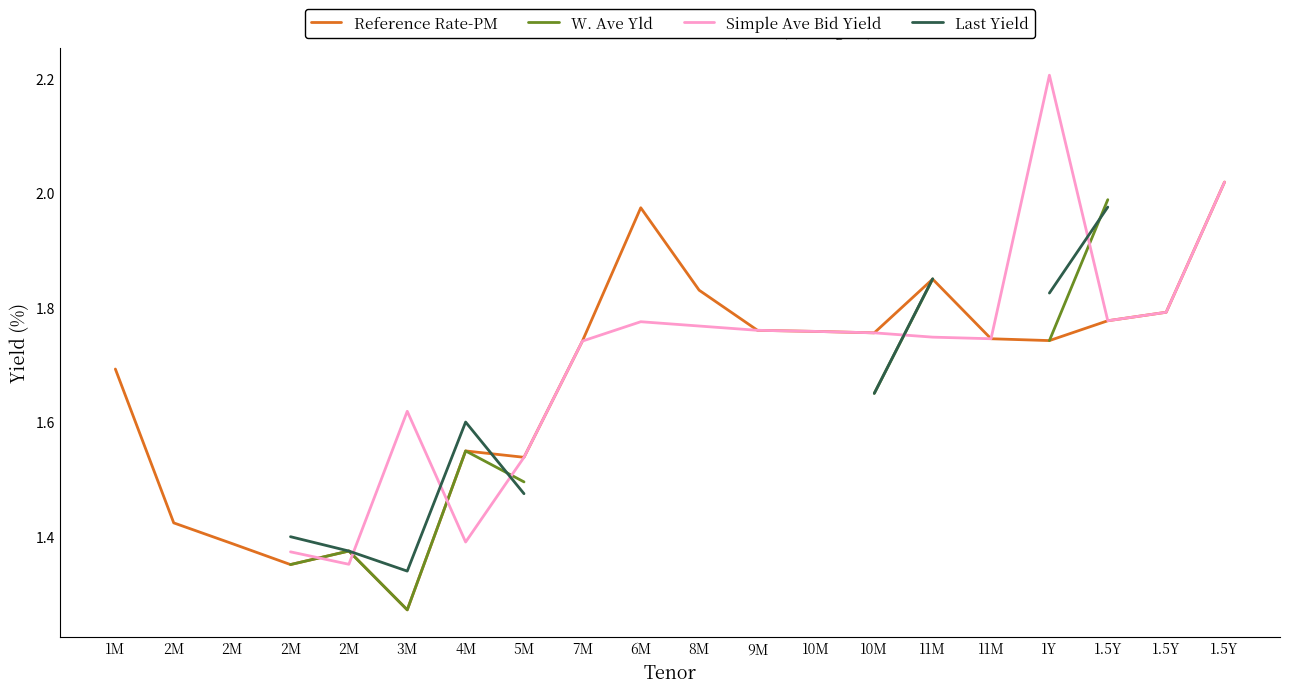

Which series has the largest total across all categories?

Reference Rate-PM